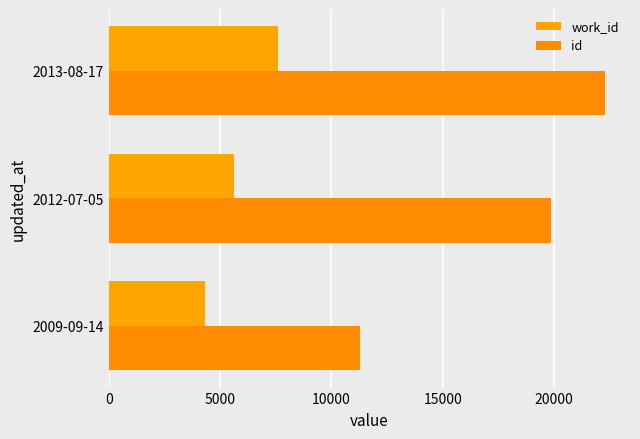

How many categories are shown in the chart?

3